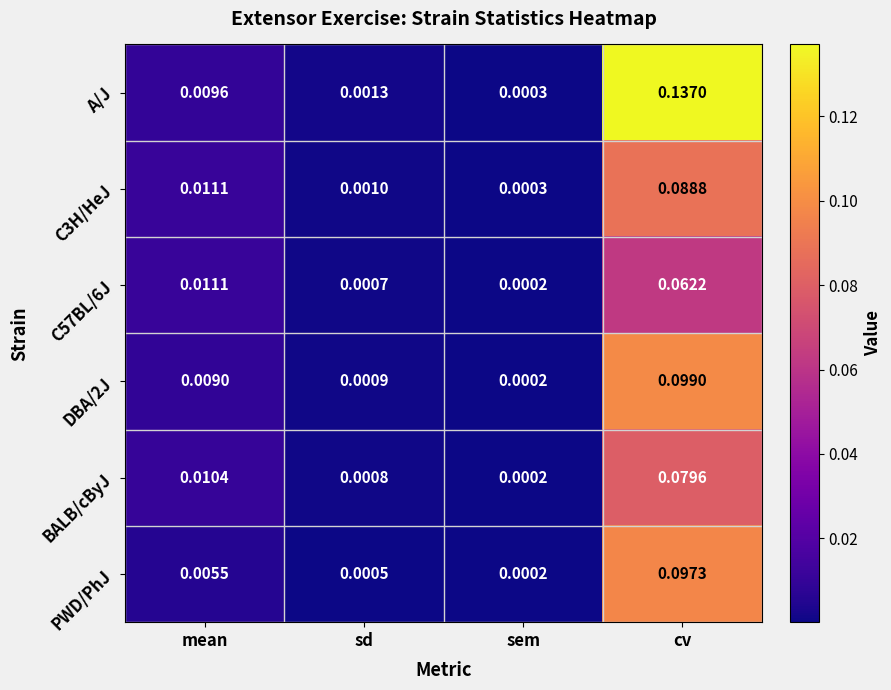

Is the value of C57BL/6J at mean greater than the value of BALB/cByJ at mean?

Yes